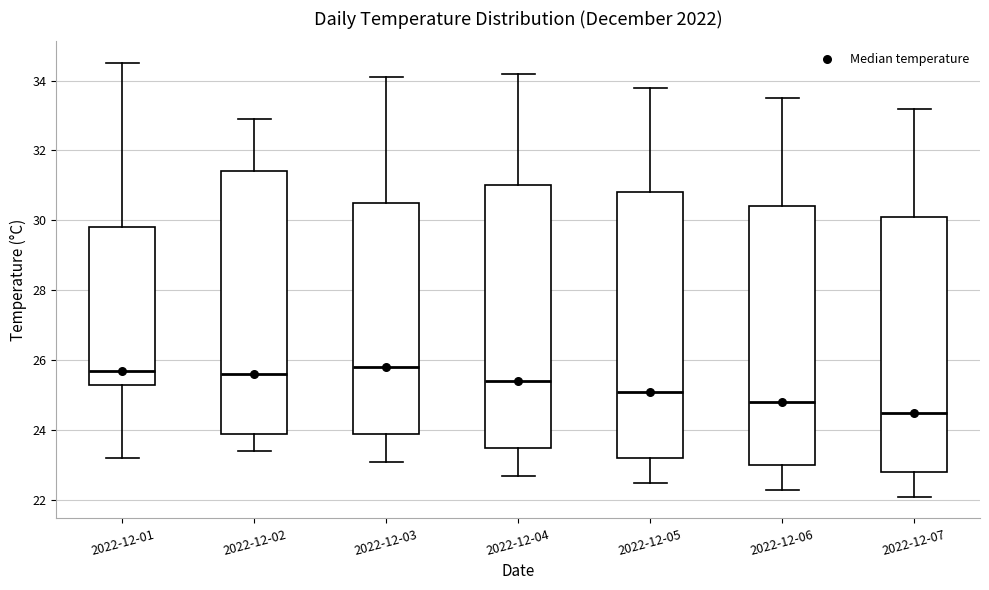

Reading left to right, transcribe this box plot: for each box, give where its median line is, the range the box spans, and where its two whiskers end, as read against the y-axis. The values are not printed on the chart, so give them approximately, as read against the axis.

2022-12-01: median 25.8, box 25.4 to 29.8, whiskers 23.2 to 34.6
2022-12-02: median 25.6, box 24.0 to 31.4, whiskers 23.4 to 33.0
2022-12-03: median 25.8, box 24.0 to 30.6, whiskers 23.2 to 34.2
2022-12-04: median 25.4, box 23.6 to 31.0, whiskers 22.8 to 34.2
2022-12-05: median 25.2, box 23.2 to 30.8, whiskers 22.6 to 33.8
2022-12-06: median 24.8, box 23.0 to 30.4, whiskers 22.4 to 33.6
2022-12-07: median 24.6, box 22.8 to 30.2, whiskers 22.2 to 33.2